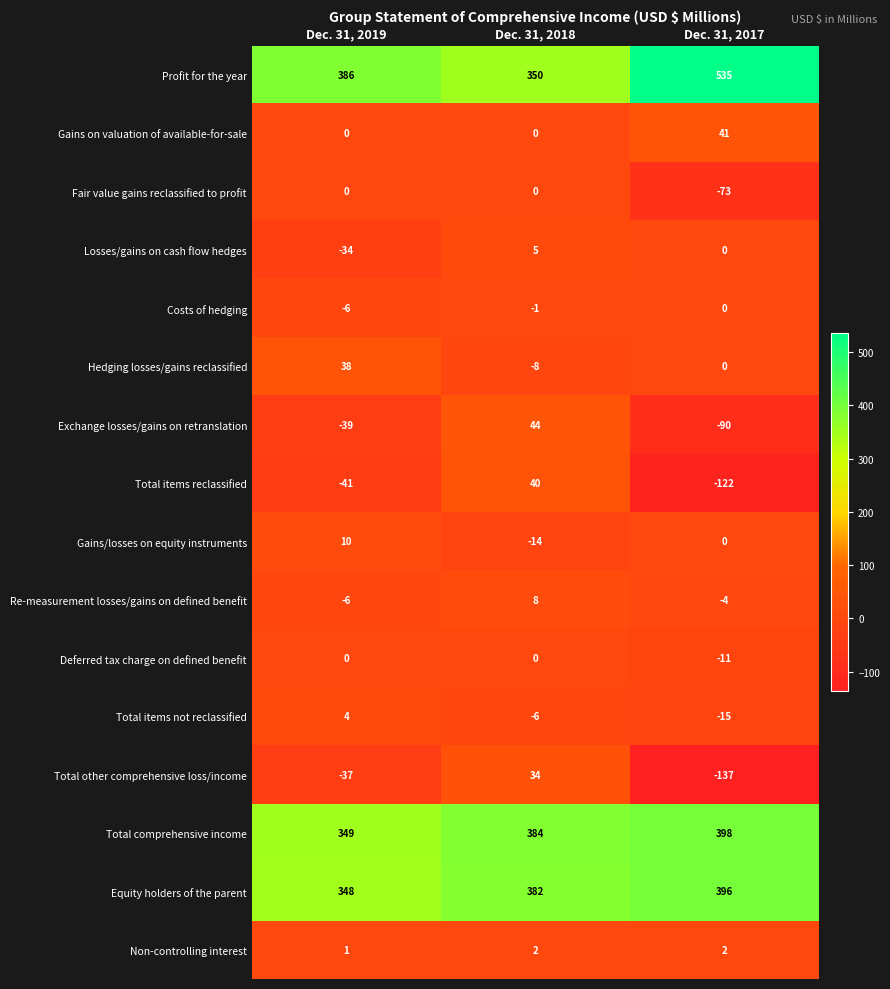

How many distinct data groups are displayed?

16